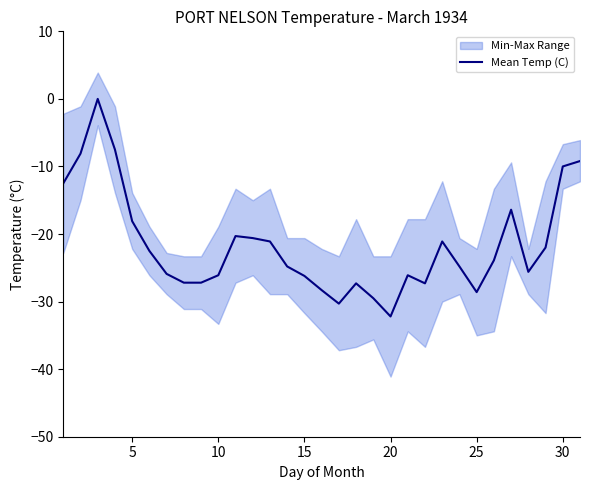

What is the difference between the maximum and minimum values?

32.2